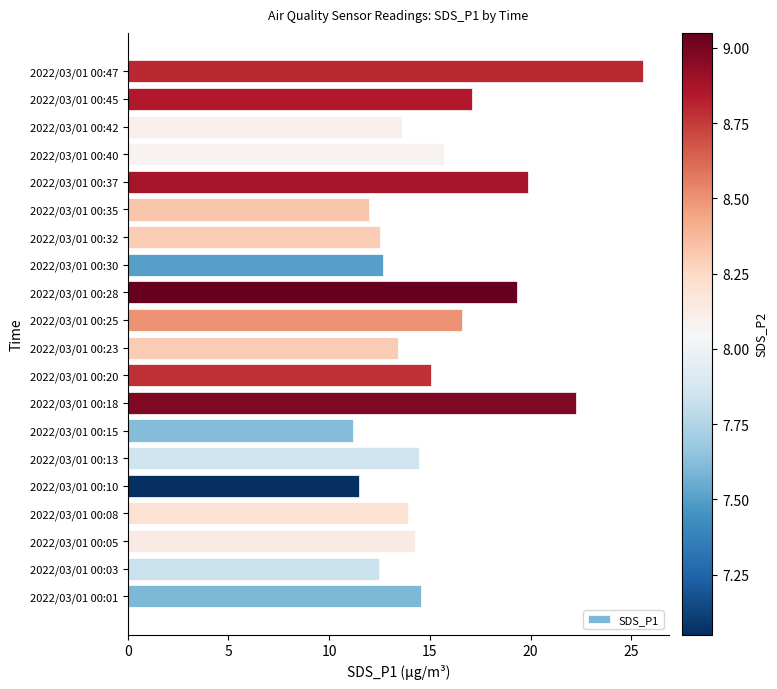

What is the ratio of the value at 2022/03/01 00:08 to the value at 2022/03/01 00:05?

1.0